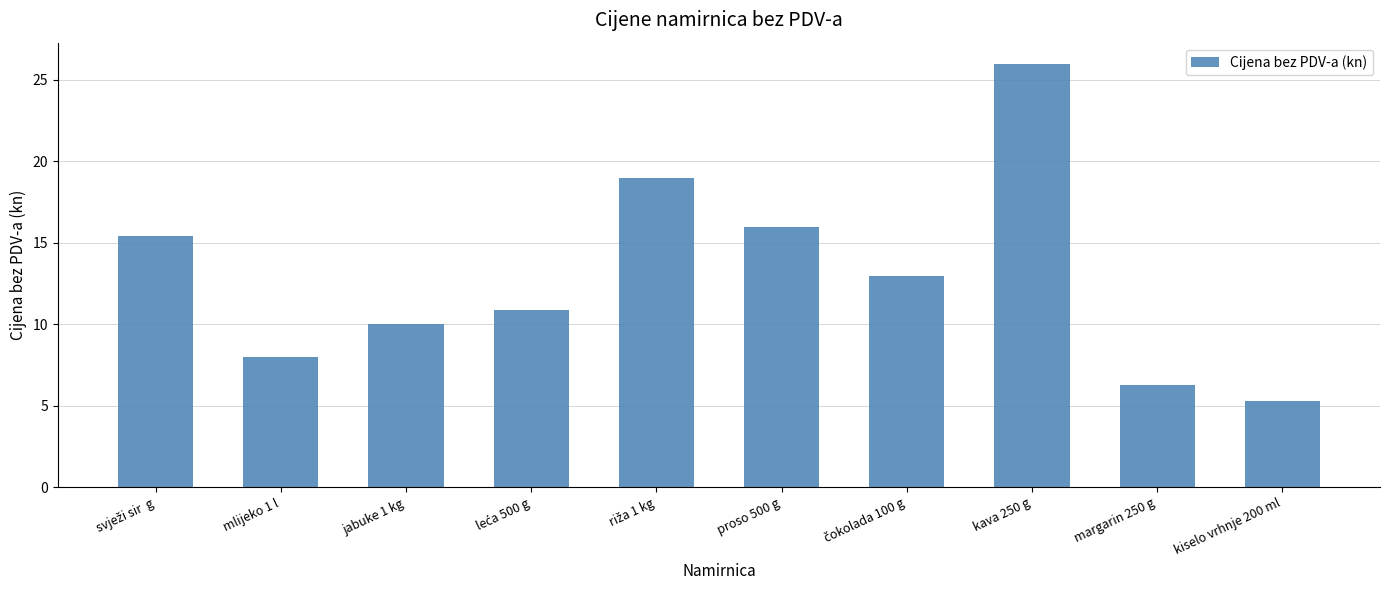

What is the change in value from proso 500 g to kava 250 g?

+10.0